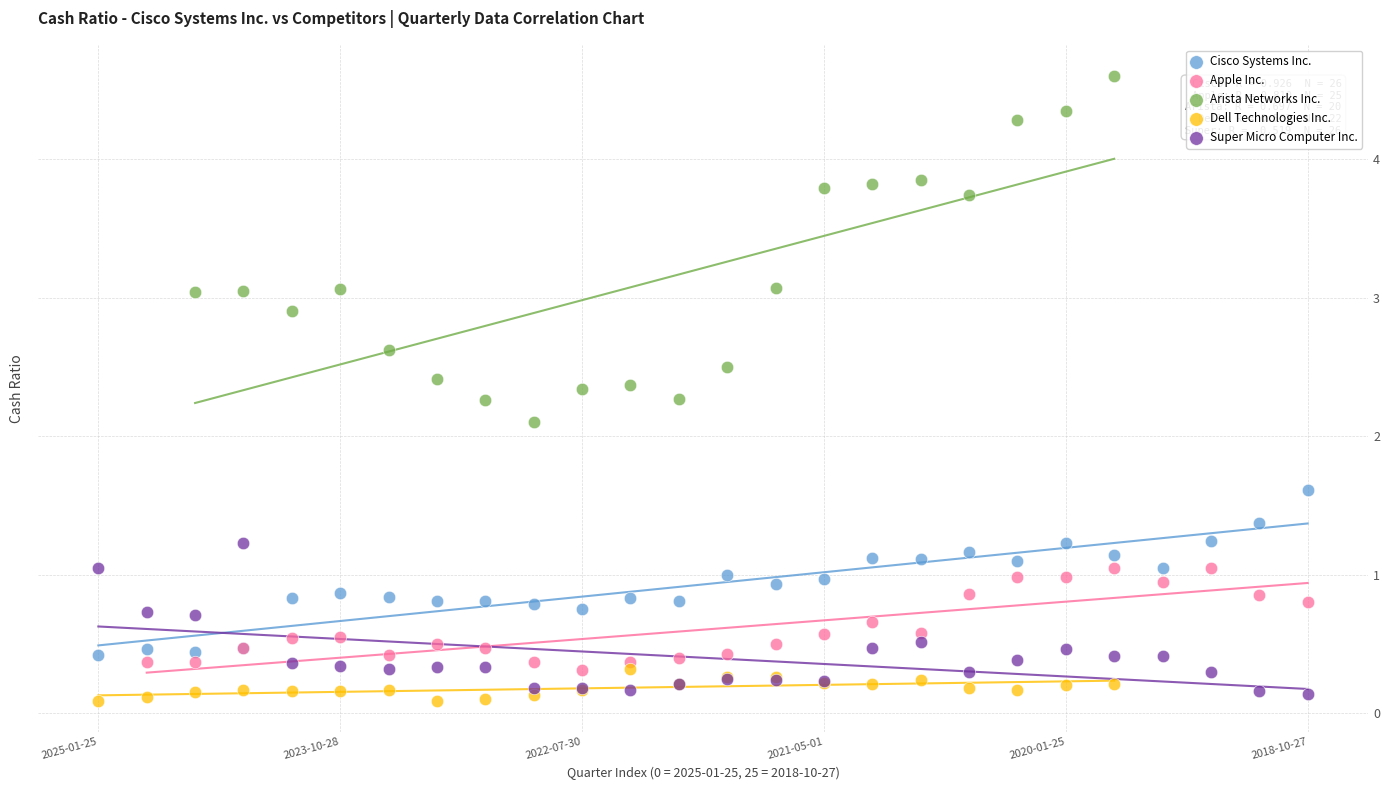

Which series has the largest Y range (max minus min)?

Arista Networks Inc.